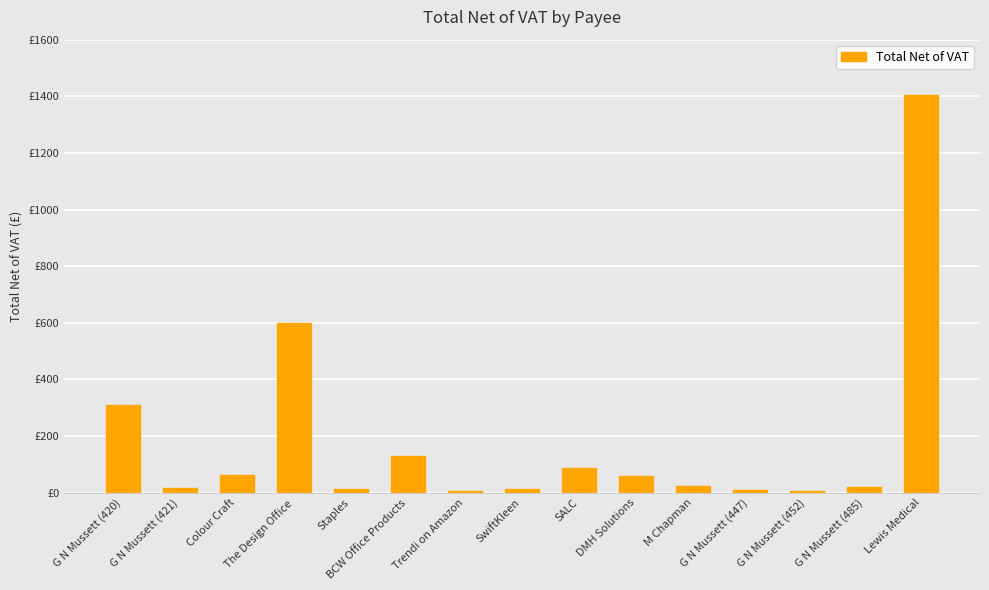

Reading right to left, what are all the values shown in this chart?

1406.0	21.3	5.2	11.5	23.1	59.0	88.0	13.2	5.7	130.7	15.0	600.0	62.9	18.3	308.3